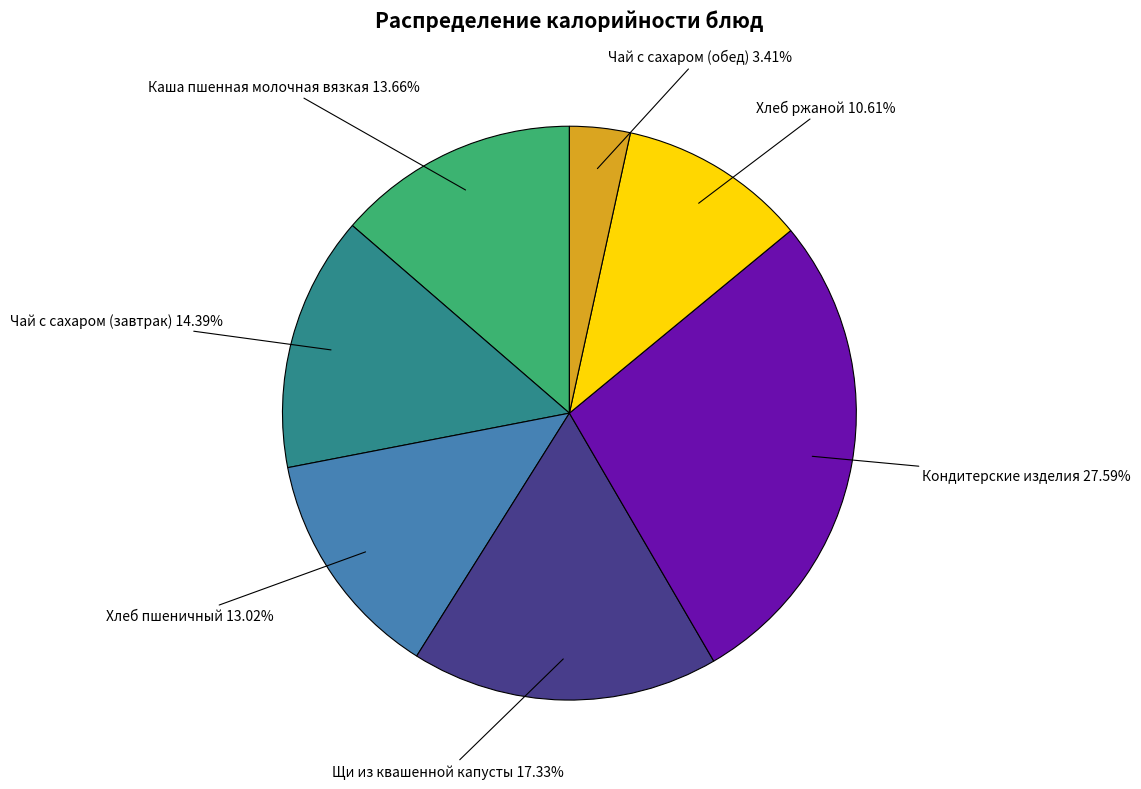

Is there any slice that represents more than half of the pie?

No